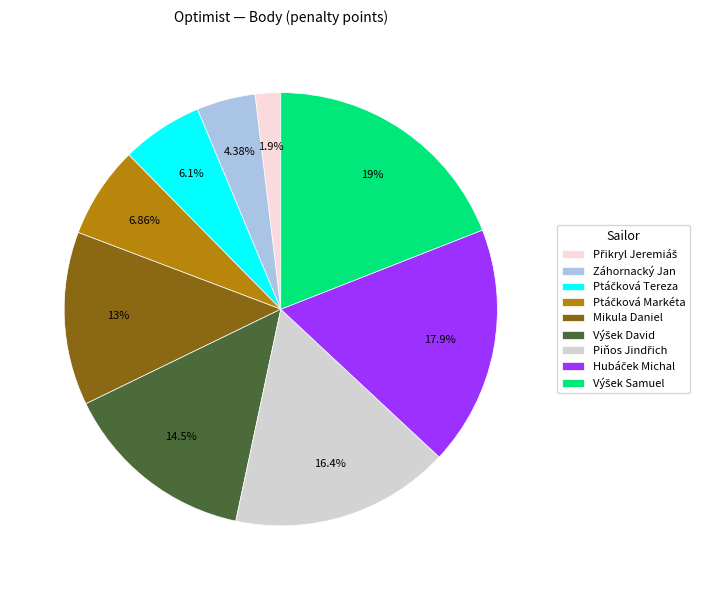

Does Záhornacký Jan account for over 50% of the chart?

No